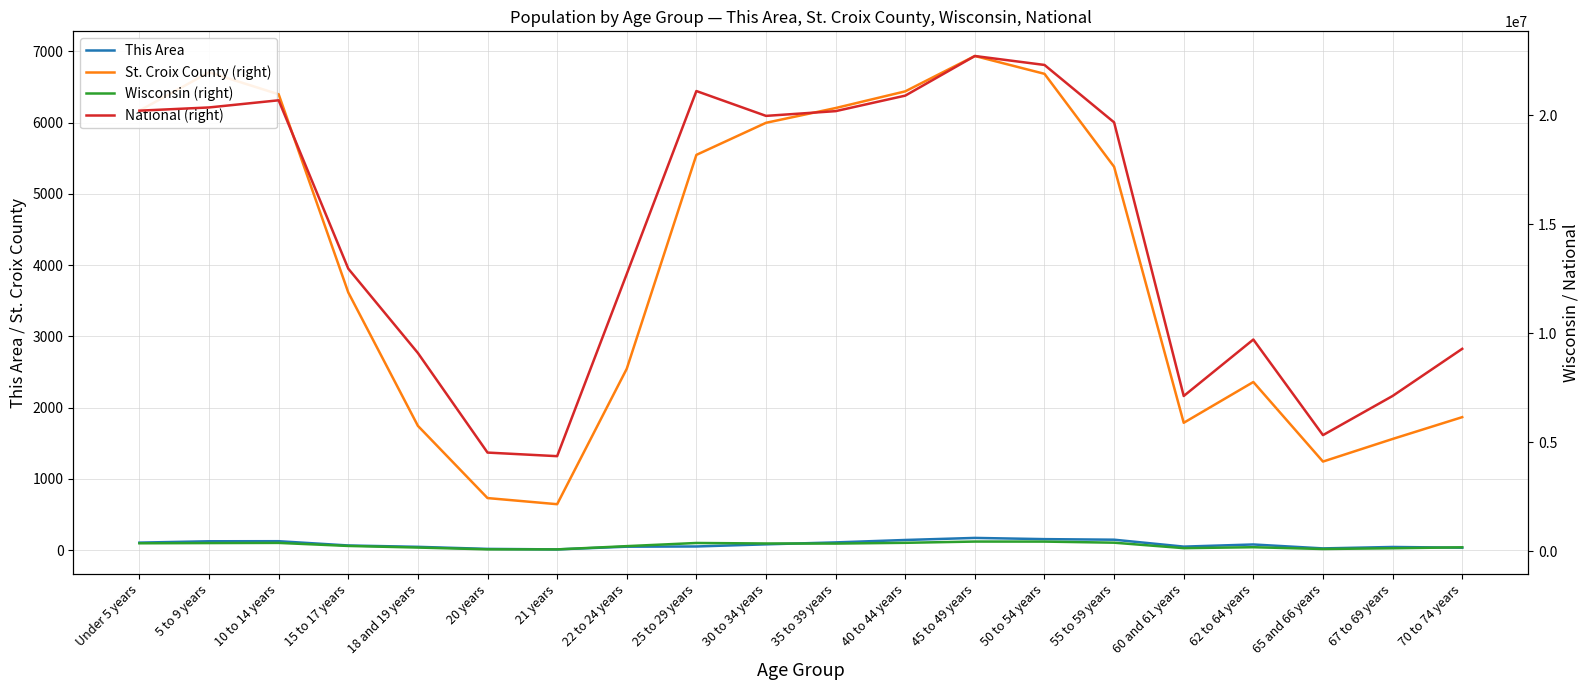

Which series has the largest total across all categories?

National (right)